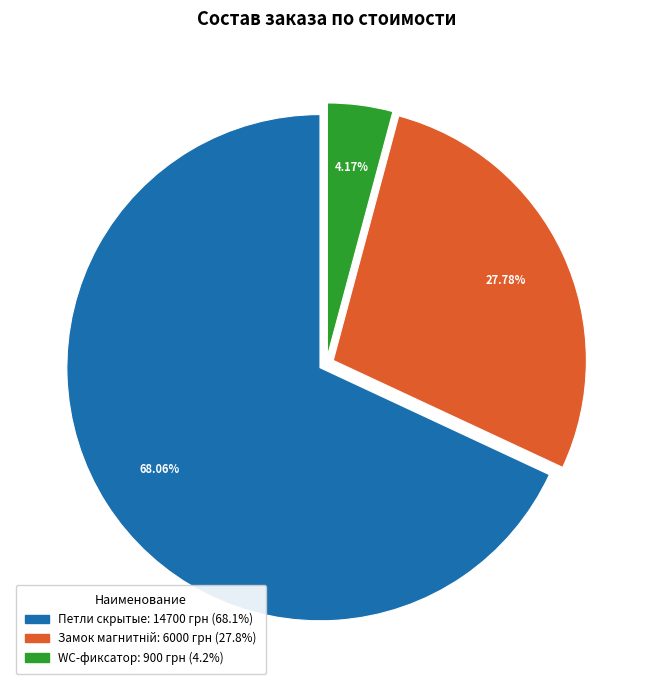

Is it true that Петли скрытые is 79% of the pie?

False